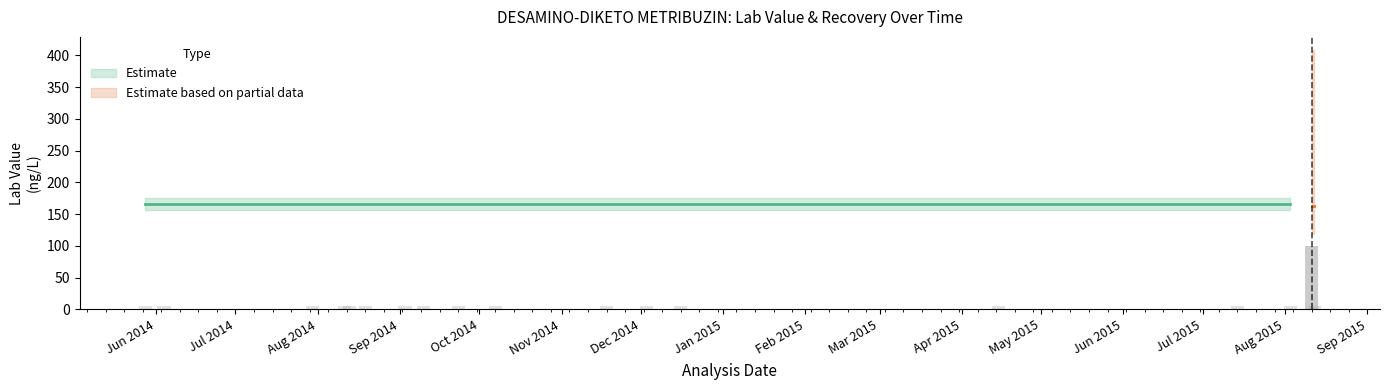

How many data points in Std-Dev. are above 0?

2